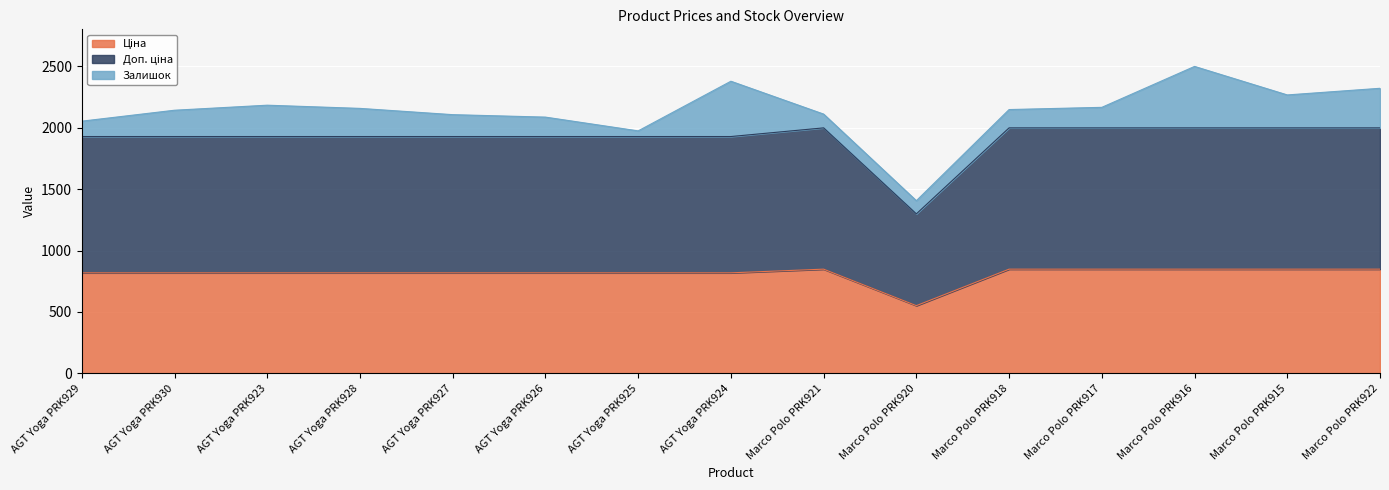

List the labels in order of Ціна value, largest first.

Marco Polo PRK921, Marco Polo PRK918, Marco Polo PRK917, Marco Polo PRK916, Marco Polo PRK915, Marco Polo PRK922, AGT Yoga PRK929, AGT Yoga PRK930, AGT Yoga PRK923, AGT Yoga PRK928, AGT Yoga PRK927, AGT Yoga PRK926, AGT Yoga PRK925, AGT Yoga PRK924, Marco Polo PRK920